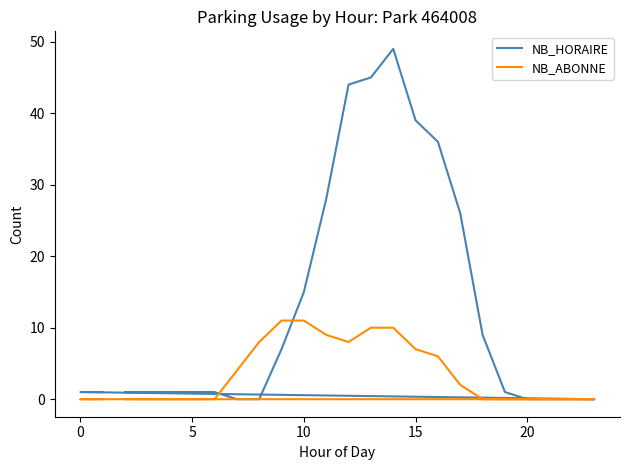

How many values in NB_HORAIRE are above zero?

18